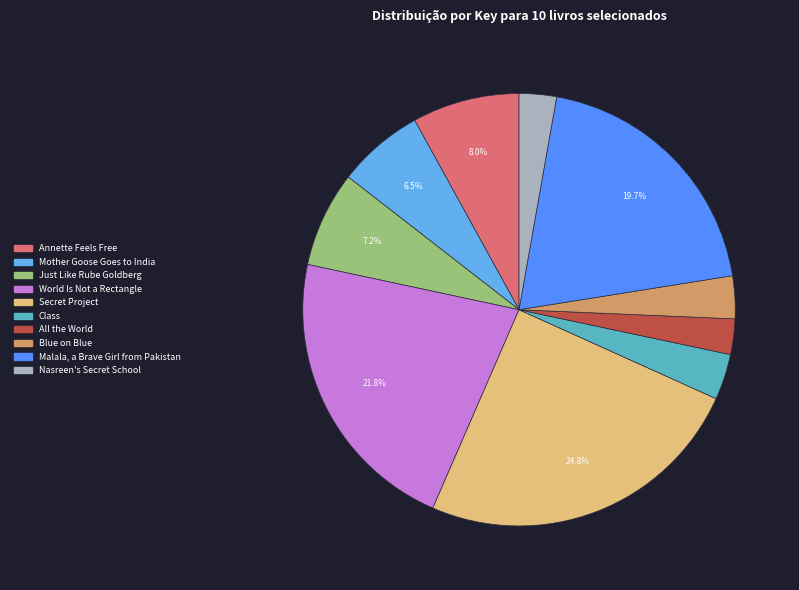

Which category has the biggest portion of the pie?

Secret Project